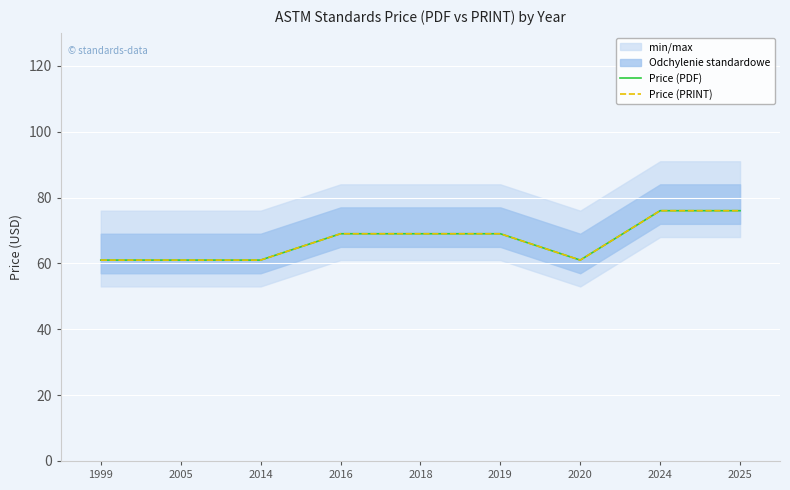

How many data points in Price (PRINT) are less than 69?

4